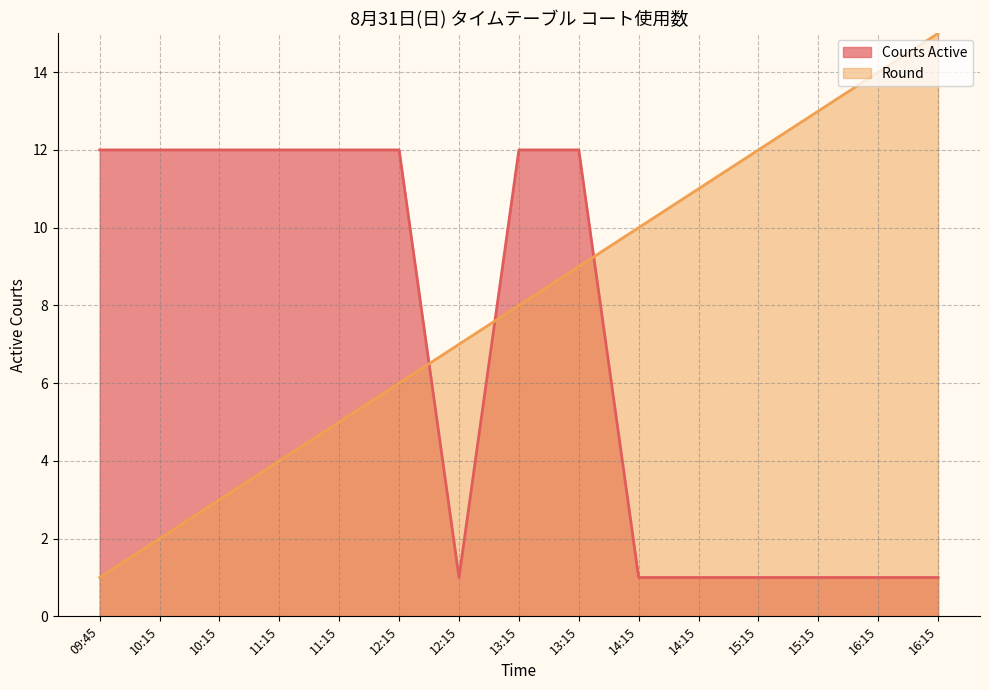

The value of Round at 13:15 is 14. True or false?

False